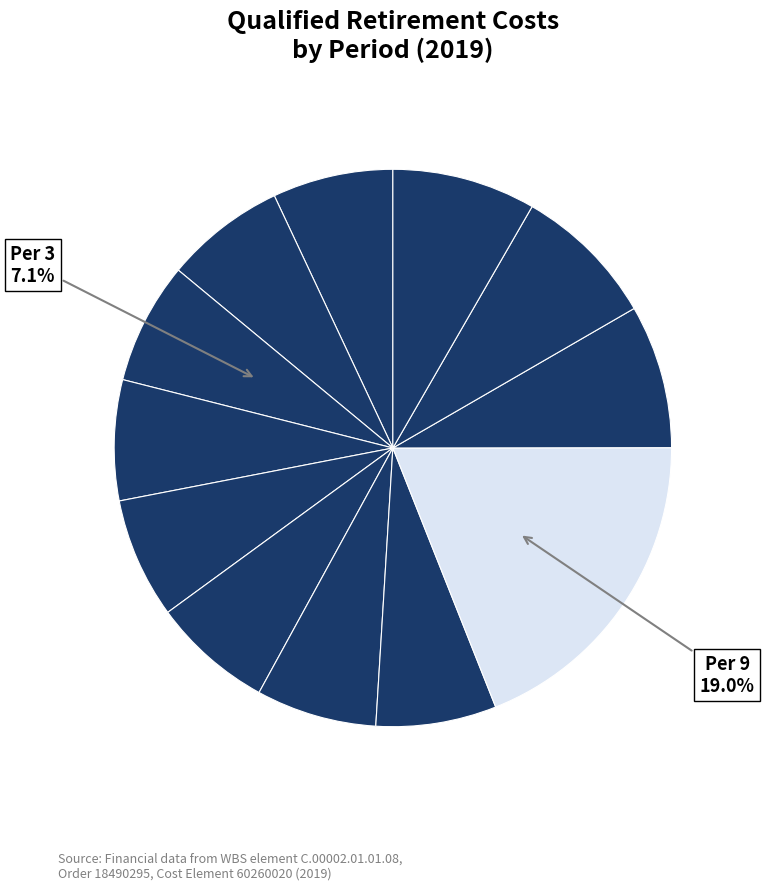

To the nearest percent, what is the difference between the largest and smallest slice percentages?

12%